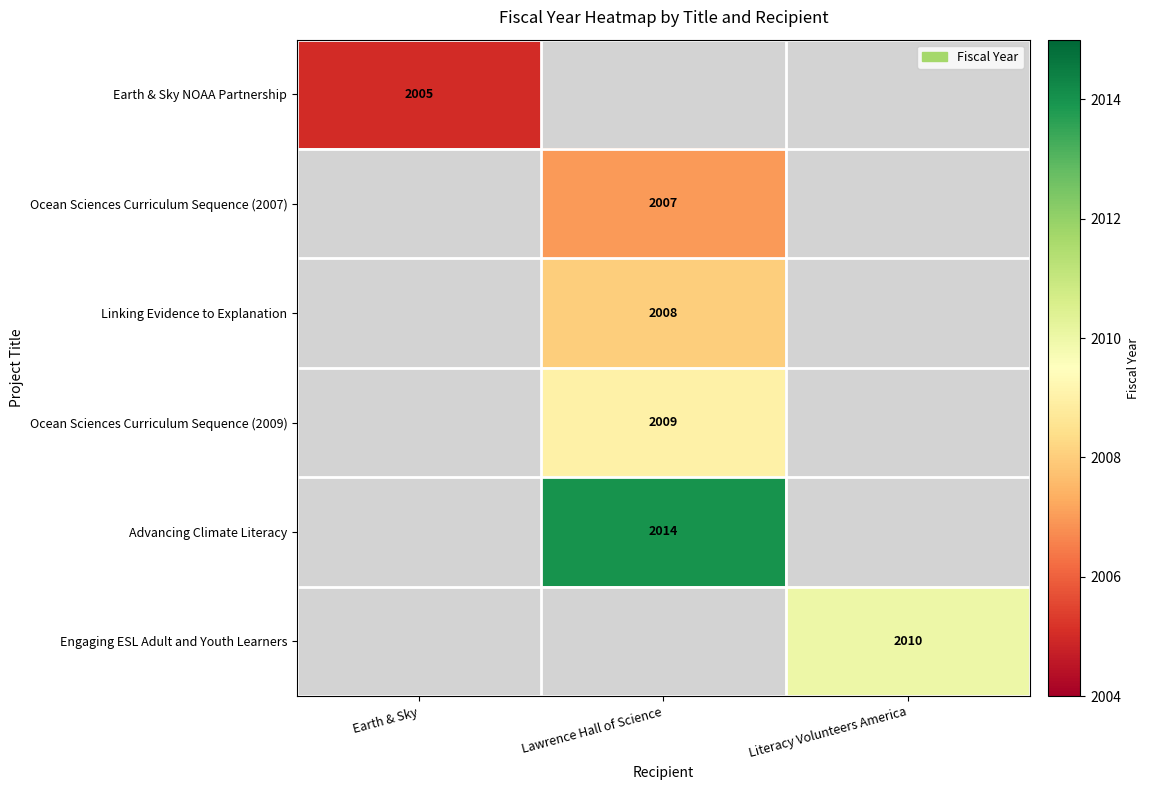

The value of Ocean Sciences Curriculum Sequence (2007) at Lawrence Hall of Science is 731. True or false?

False